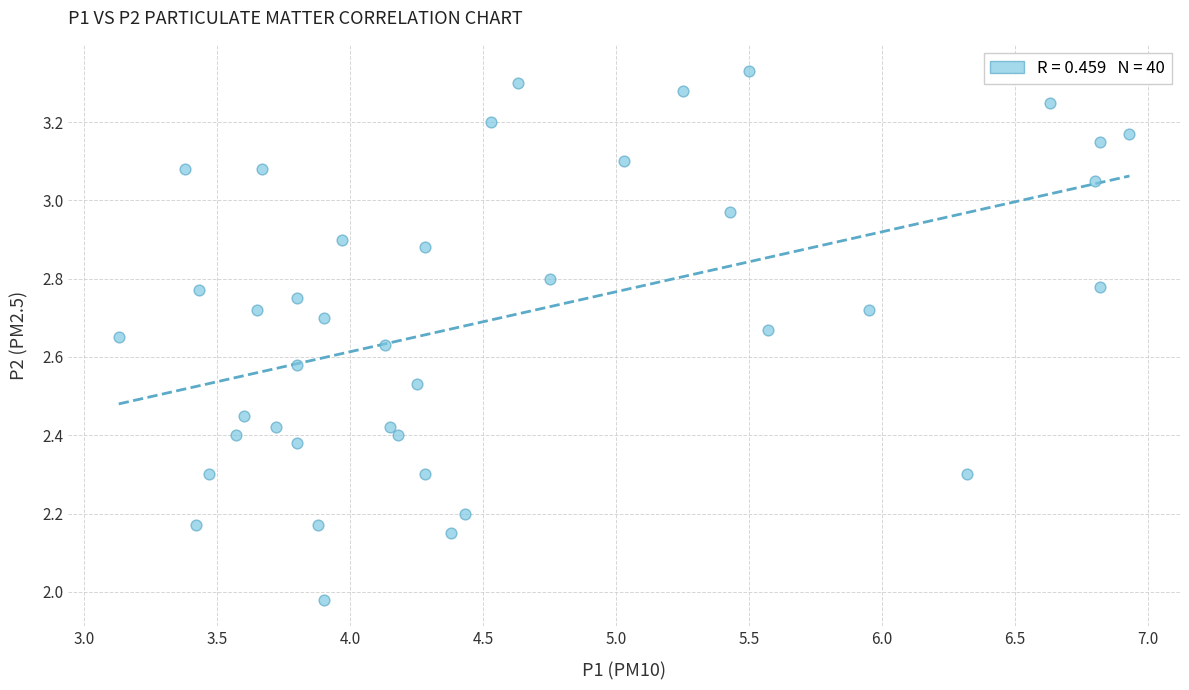

What is the range of X values (max minus min)?

3.8